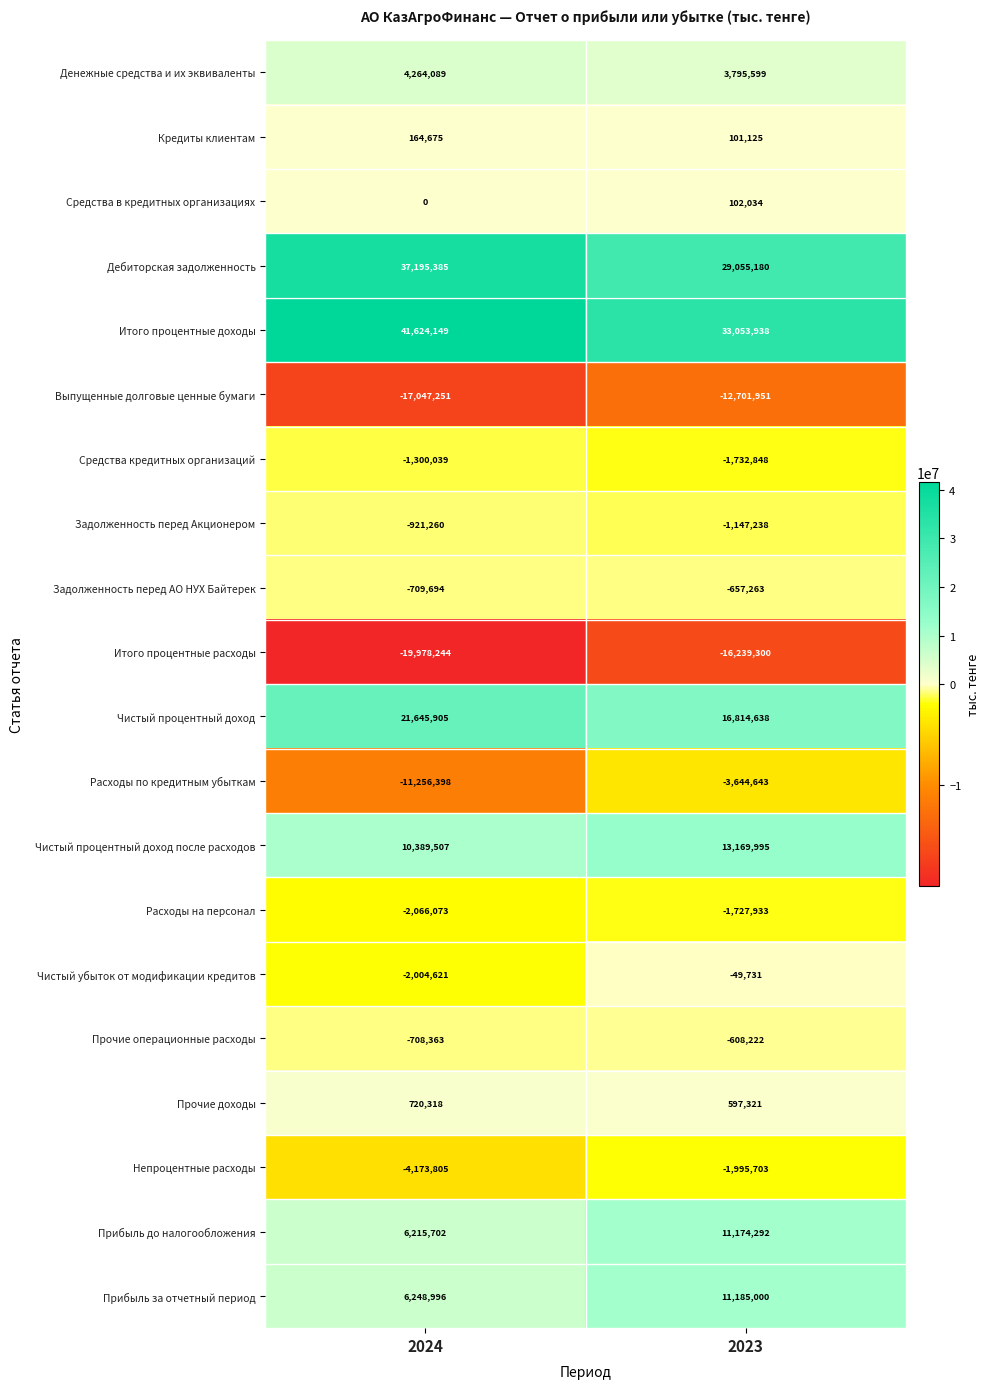

List the series in order of their peak value, lowest first.

Итого процентные расходы, Выпущенные долговые ценные бумаги, Расходы по кредитным убыткам, Непроцентные расходы, Расходы на персонал, Средства кредитных организаций, Задолженность перед Акционером, Задолженность перед АО НУХ Байтерек, Прочие операционные расходы, Чистый убыток от модификации кредитов, Средства в кредитных организациях, Кредиты клиентам, Прочие доходы, Денежные средства и их эквиваленты, Прибыль до налогообложения, Прибыль за отчетный период, Чистый процентный доход после расходов, Чистый процентный доход, Дебиторская задолженность, Итого процентные доходы